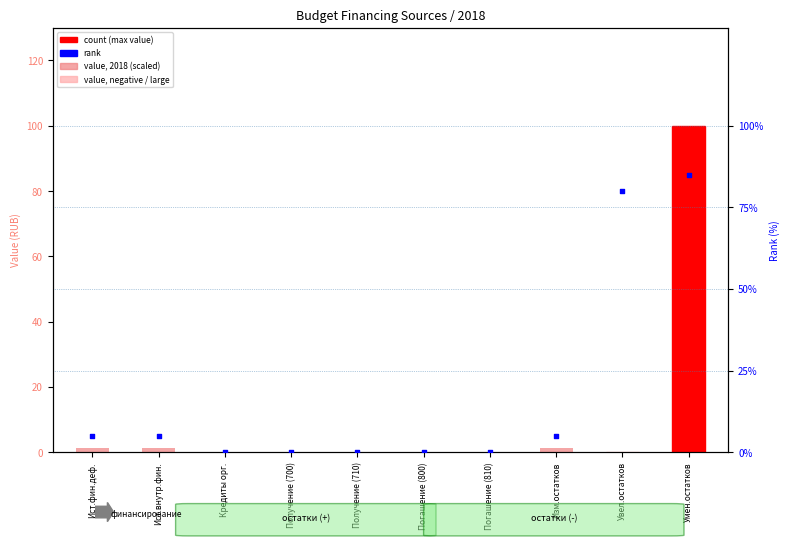

What are all the series names shown in the legend?

value, 2018 (scaled), rank